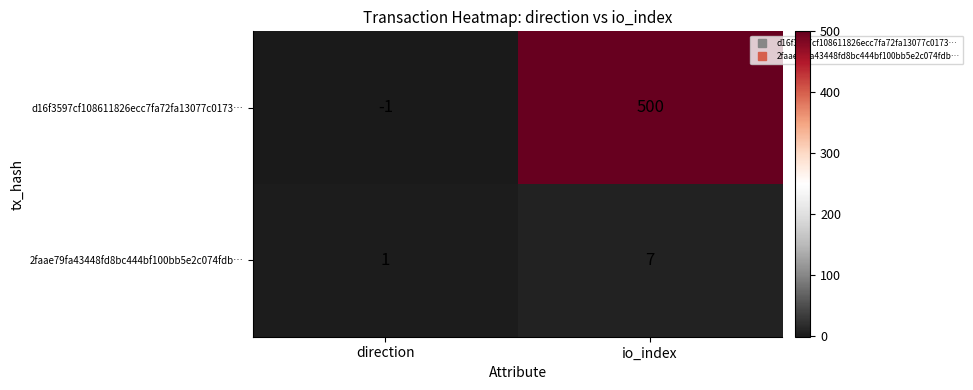

Where is d16f3597cf108611826ecc7fa72fa13077c0173… nearest to the value 249?

direction